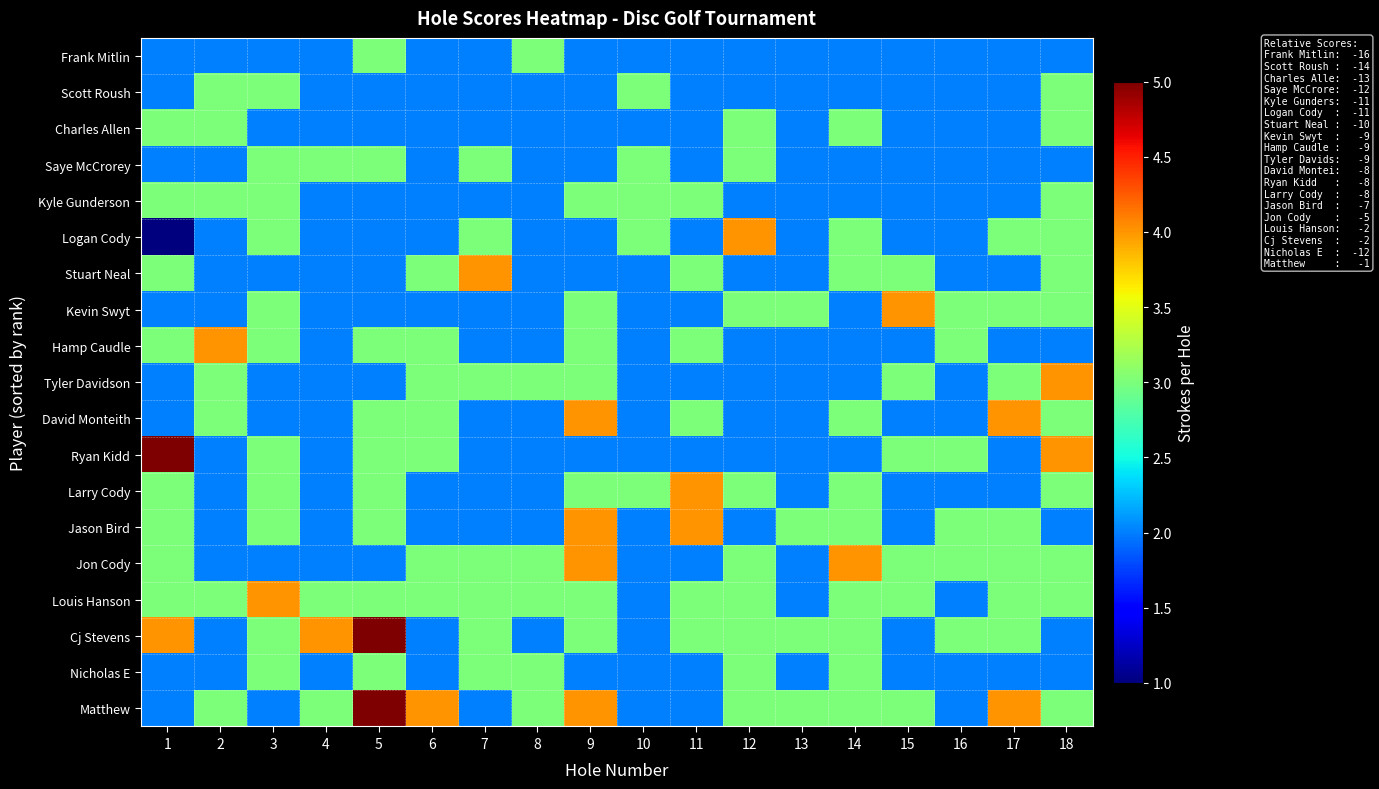

Between 8 and 10, which is larger?

8